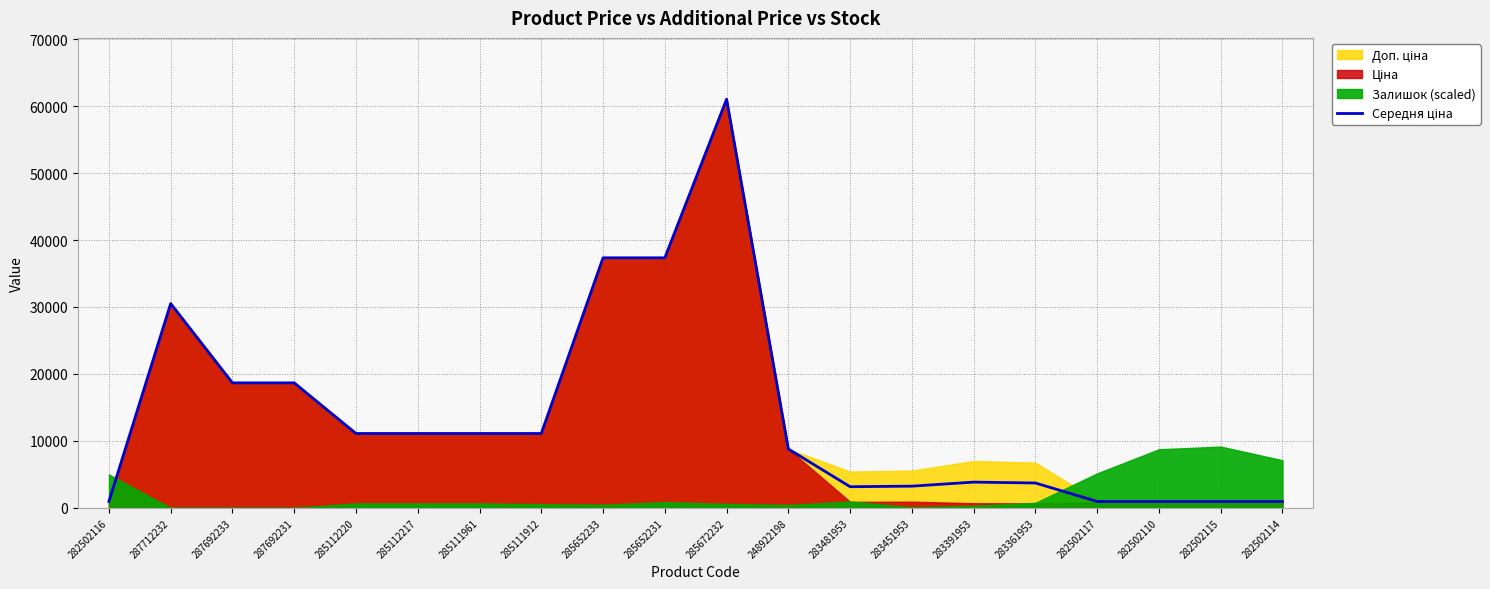

At which label does the data first exceed 11113?

287712232